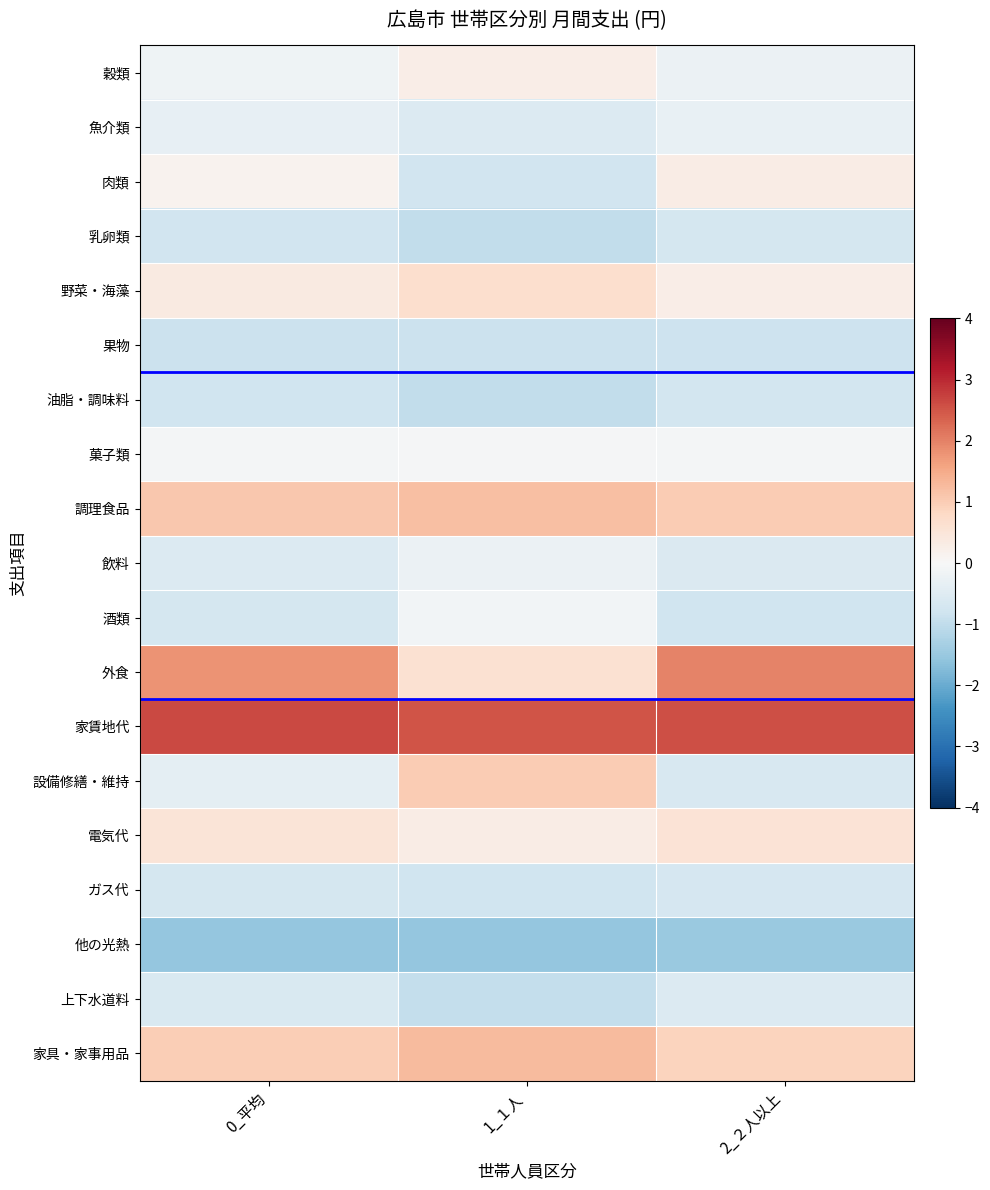

Reading right to left, list all the values displayed in this chart.

穀類: 2_２人以上=-0.2	1_１人=0.3	0_平均=-0.2
魚介類: 2_２人以上=-0.3	1_１人=-0.6	0_平均=-0.3
肉類: 2_２人以上=0.3	1_１人=-0.8	0_平均=0.1
乳卵類: 2_２人以上=-0.7	1_１人=-1.0	0_平均=-0.8
野菜・海藻: 2_２人以上=0.3	1_１人=0.7	0_平均=0.3
果物: 2_２人以上=-0.8	1_１人=-0.9	0_平均=-0.9
油脂・調味料: 2_２人以上=-0.7	1_１人=-1.0	0_平均=-0.8
菓子類: 2_２人以上=-0.1	1_１人=-0.0	0_平均=-0.1
調理食品: 2_２人以上=1.0	1_１人=1.2	0_平均=1.1
飲料: 2_２人以上=-0.6	1_１人=-0.2	0_平均=-0.5
酒類: 2_２人以上=-0.8	1_１人=-0.1	0_平均=-0.7
外食: 2_２人以上=2.0	1_１人=0.6	0_平均=1.8
家賃地代: 2_２人以上=2.6	1_１人=2.5	0_平均=2.6
設備修繕・維持: 2_２人以上=-0.6	1_１人=1.0	0_平均=-0.4
電気代: 2_２人以上=0.6	1_１人=0.3	0_平均=0.5
ガス代: 2_２人以上=-0.7	1_１人=-0.8	0_平均=-0.7
他の光熱: 2_２人以上=-1.5	1_１人=-1.5	0_平均=-1.5
上下水道料: 2_２人以上=-0.5	1_１人=-0.9	0_平均=-0.6
家具・家事用品: 2_２人以上=0.9	1_１人=1.3	0_平均=1.0